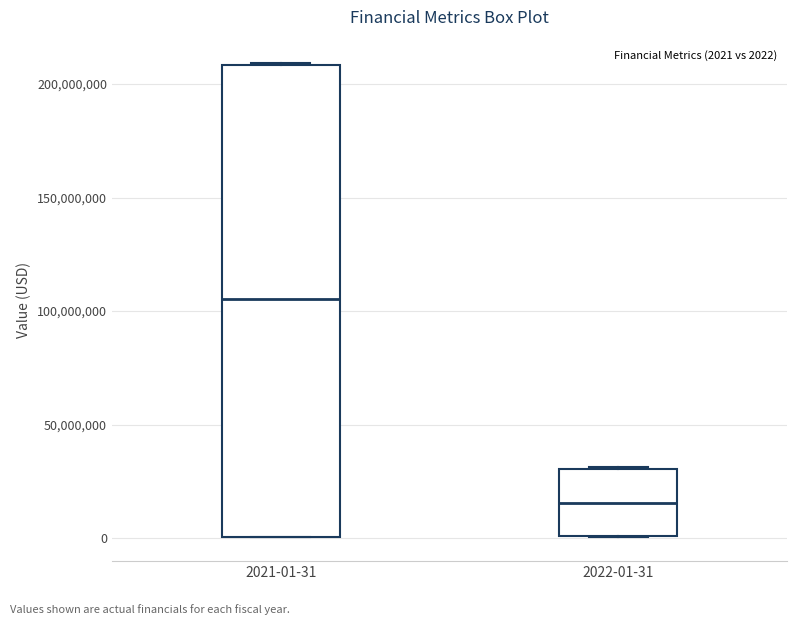

Reading left to right, transcribe this box plot: for each box, give where its median line is, the range the box spans, and where its two whiskers end, as read against the y-axis. The values are not printed on the chart, so give them approximately, as read against the axis.

2021-01-31: median 105000000, box 0 to 210000000, whiskers 0 to 210000000
2022-01-31: median 15000000, box 0 to 30000000, whiskers 0 to 30000000